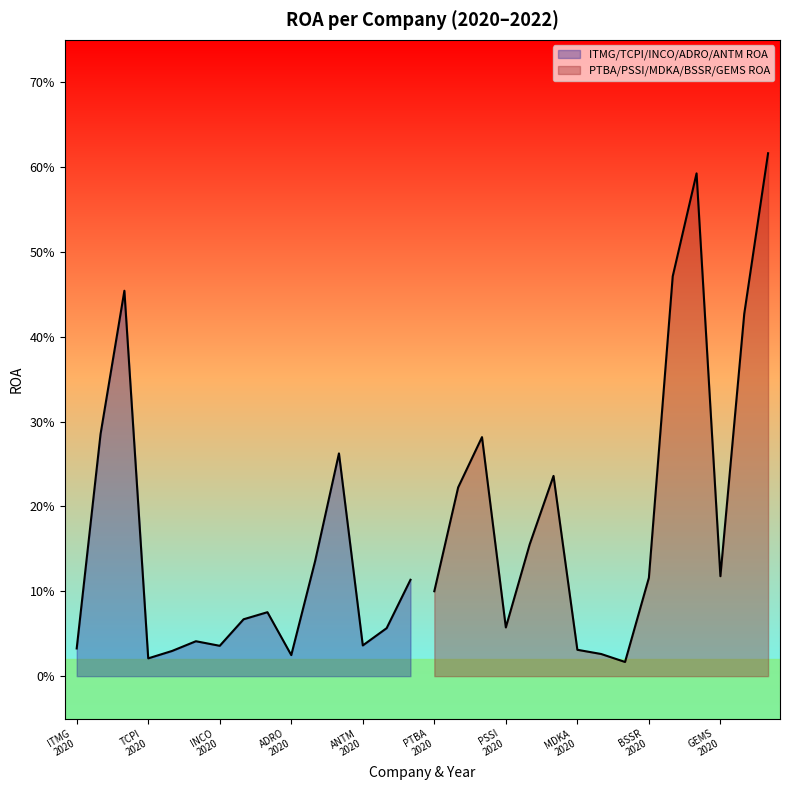

List the series in order of their overall mean, lowest first.

ROA, ROA_2